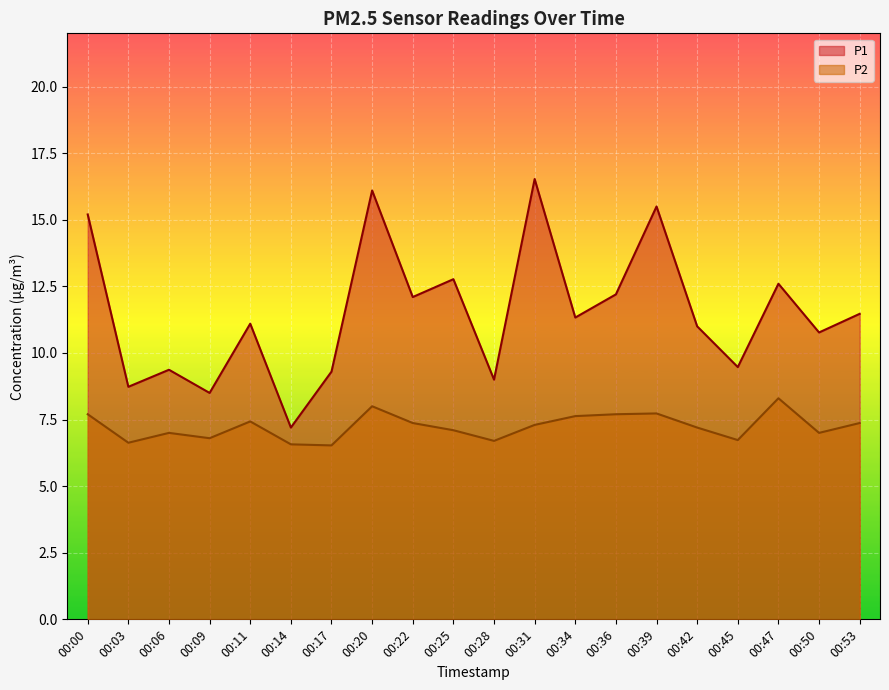

What is the value of the P2 point at the 1st from the left?

7.7